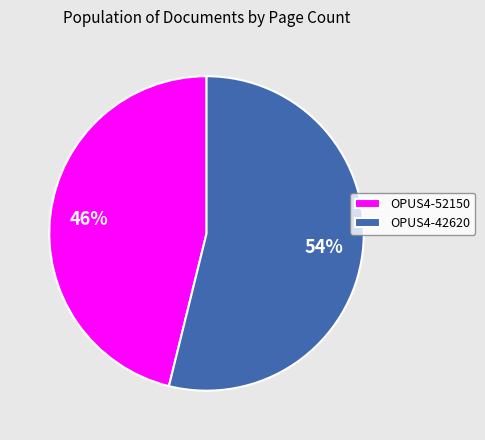

How many slices are in this pie chart?

2